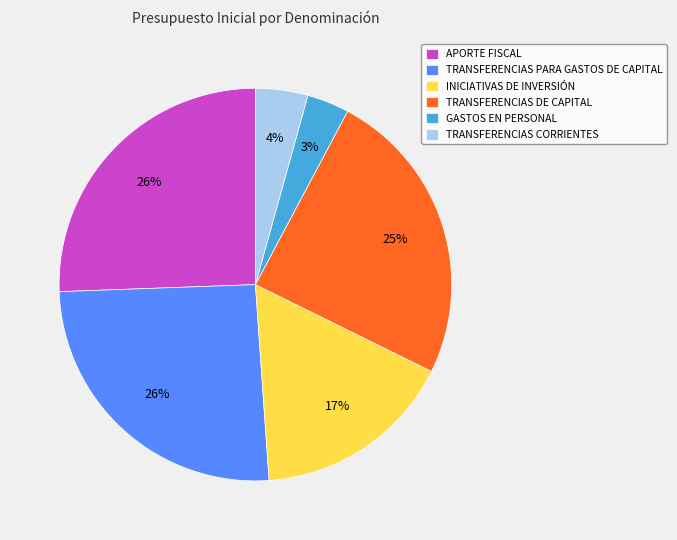

Count the number of slices in the pie.

6